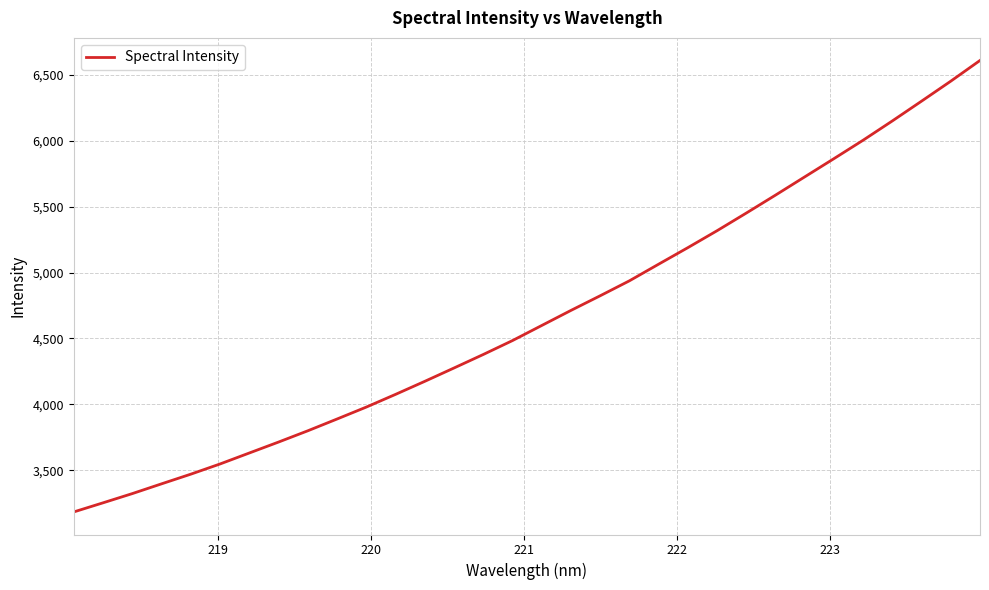

What is the smallest value displayed?

3182.8